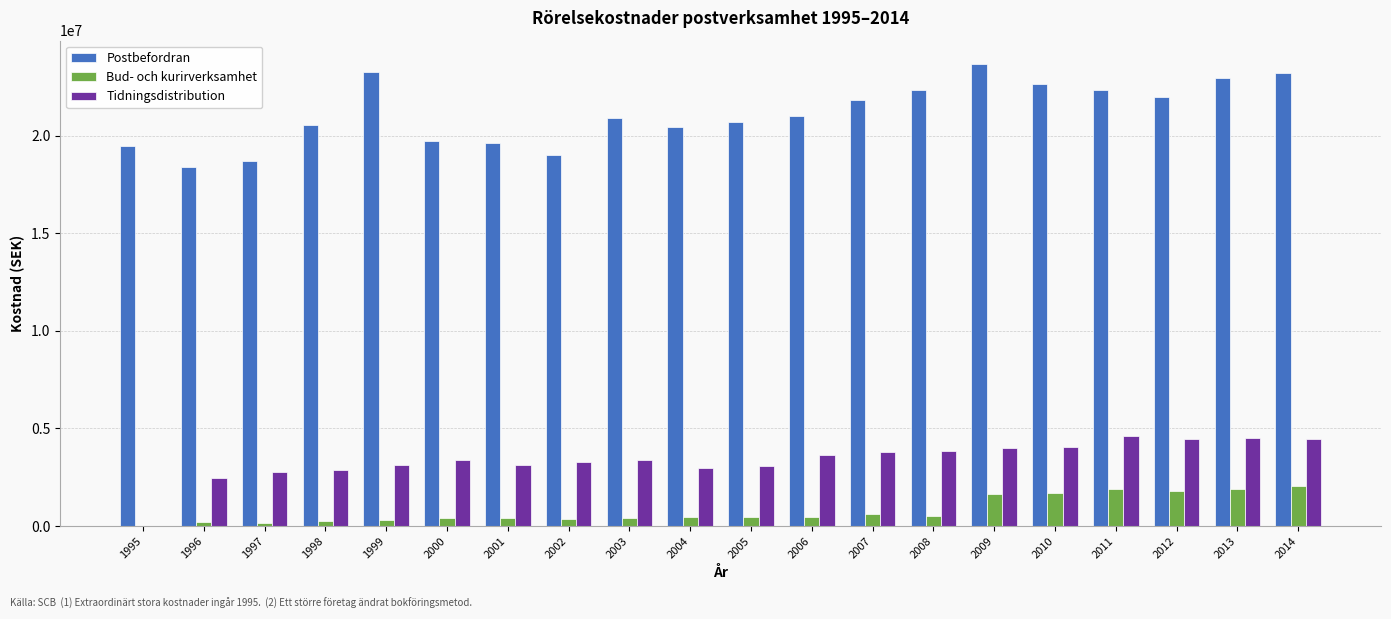

The value of Bud- och kurirverksamhet at 1995 is 0. True or false?

True